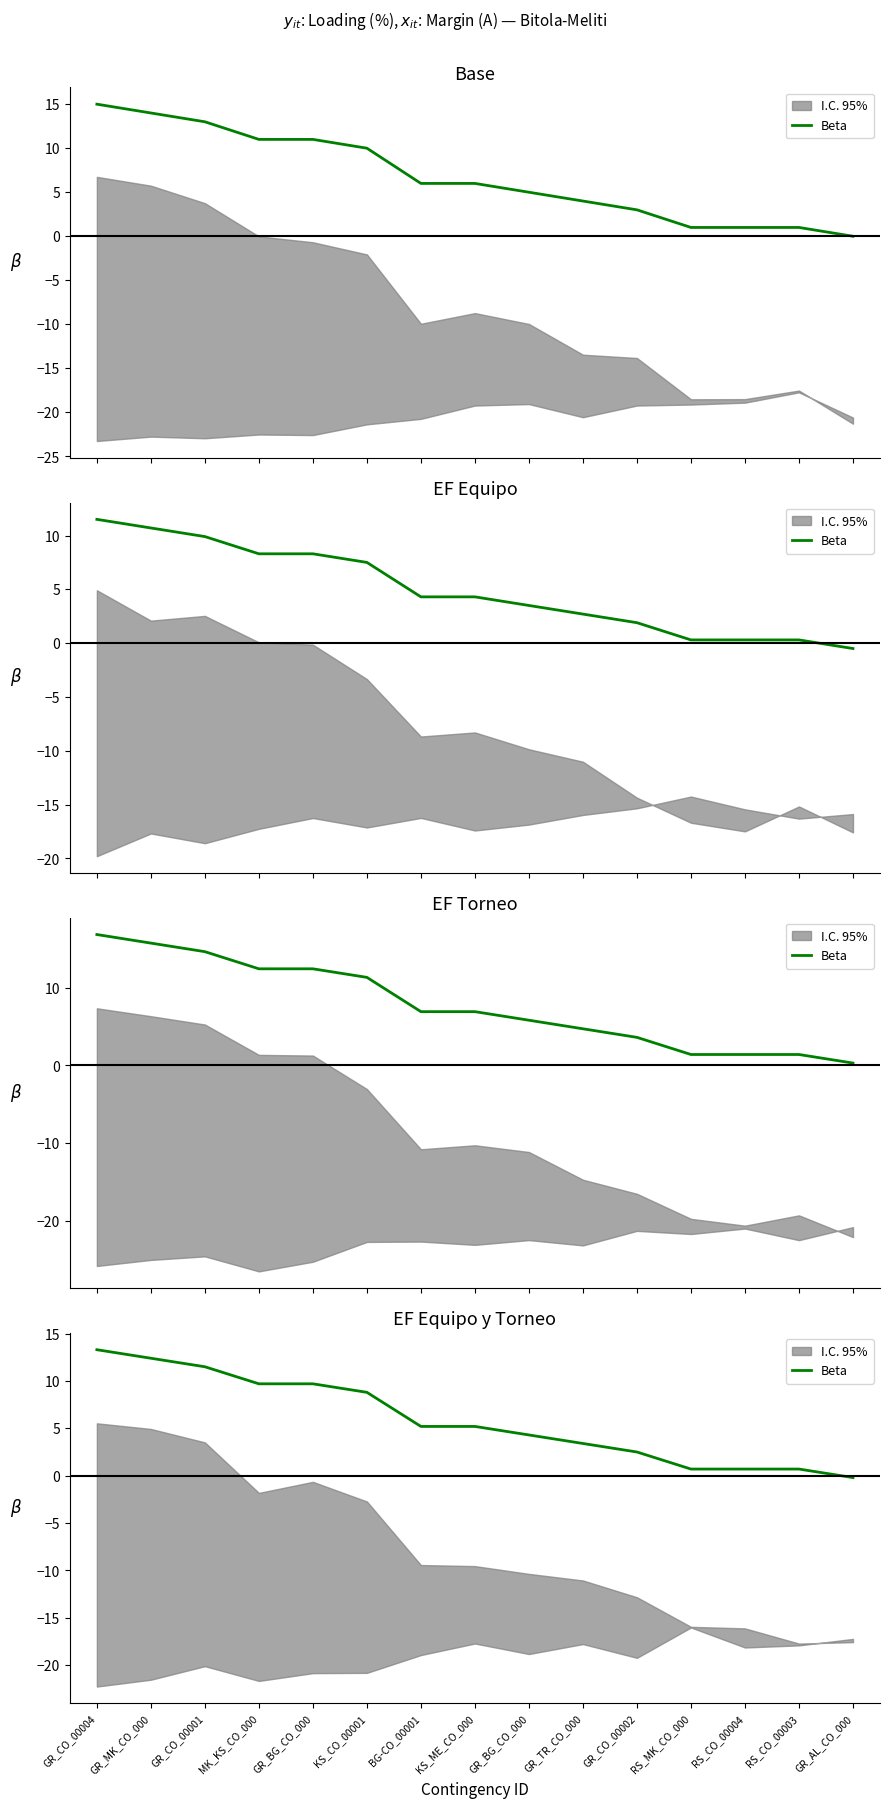

How many categories are shown in the chart?

15